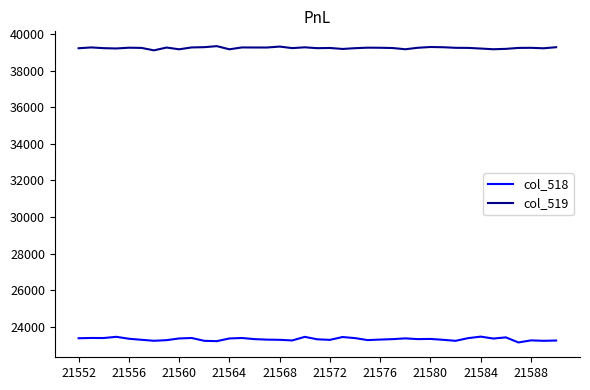

True or false: col_518 and col_519 cross at least once.

False